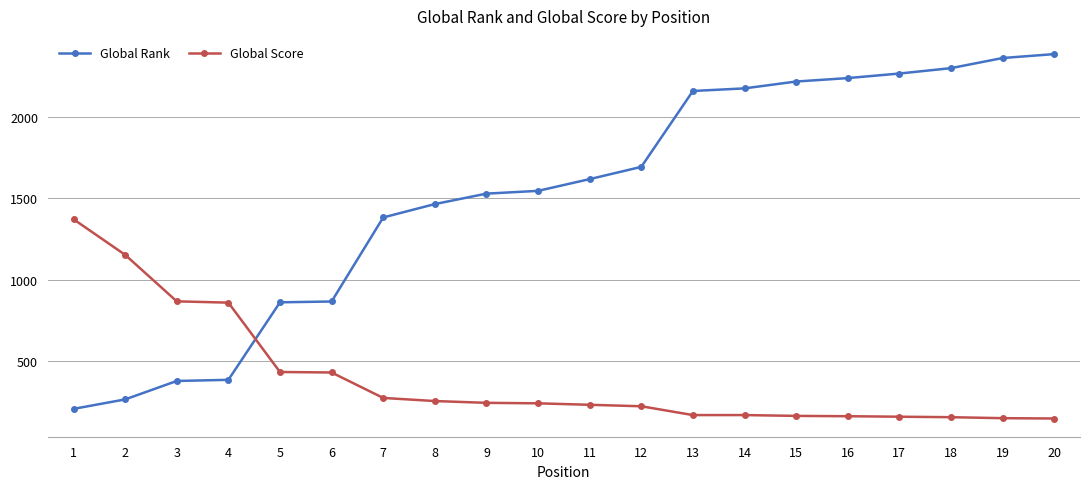

Where is Global Score nearest to the value 760?

4